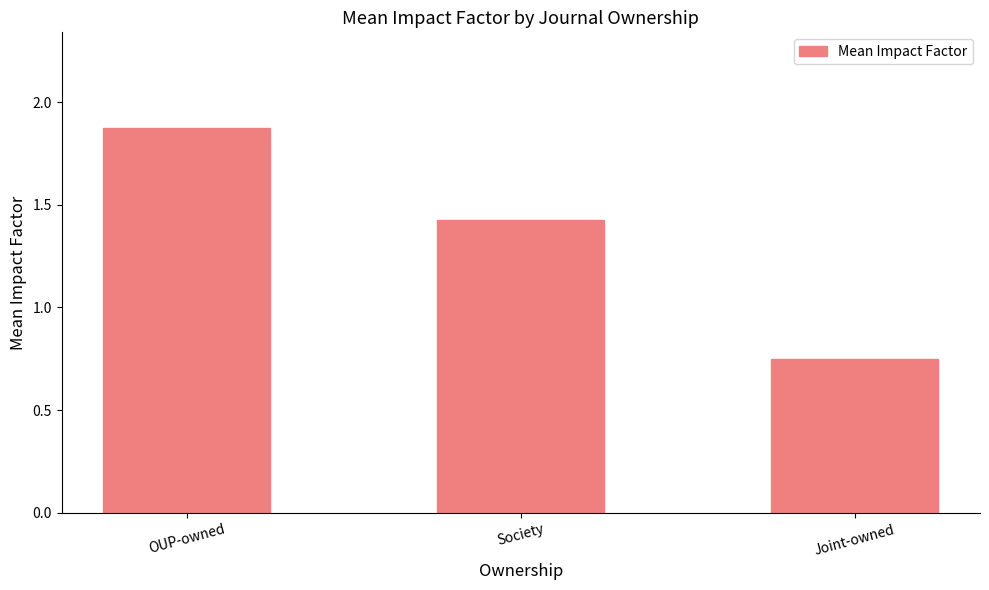

At which category does the chart reach its minimum across all series?

Joint-owned